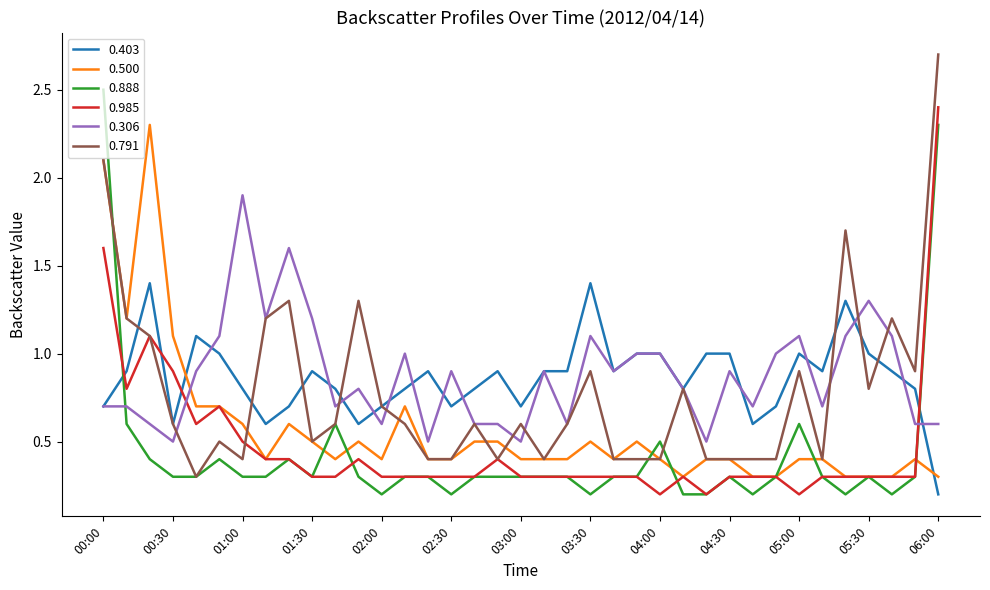

What is the minimum value for 0.306?

0.5